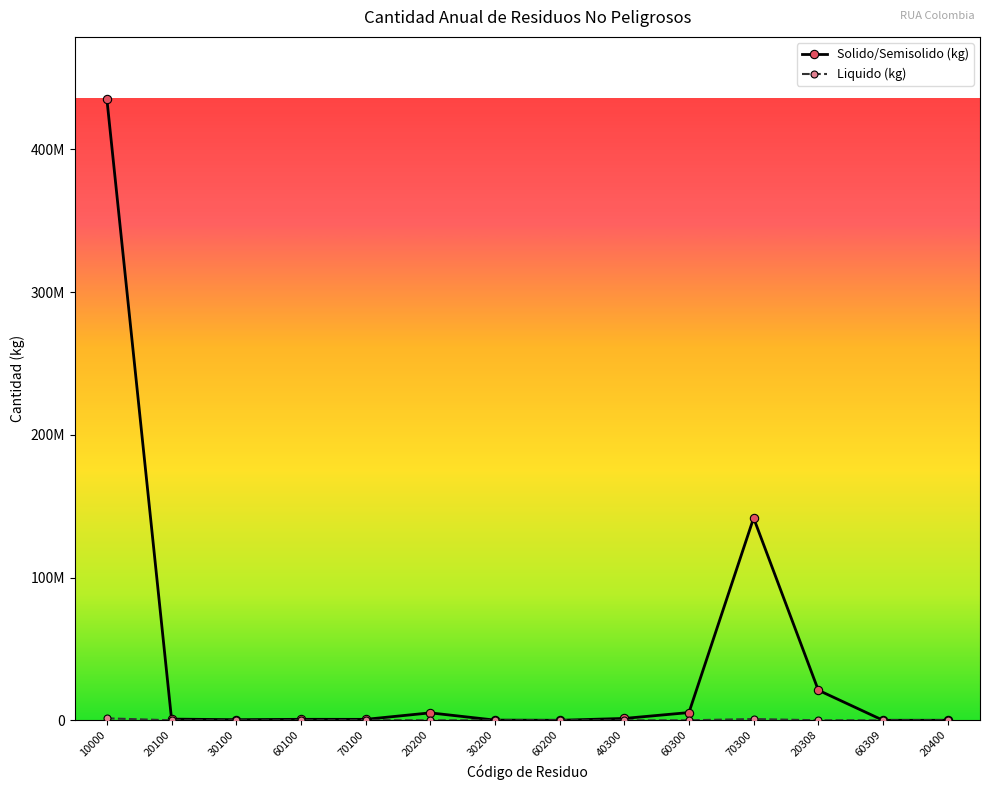

At which category does Liquido (kg) reach its first local peak?

70100